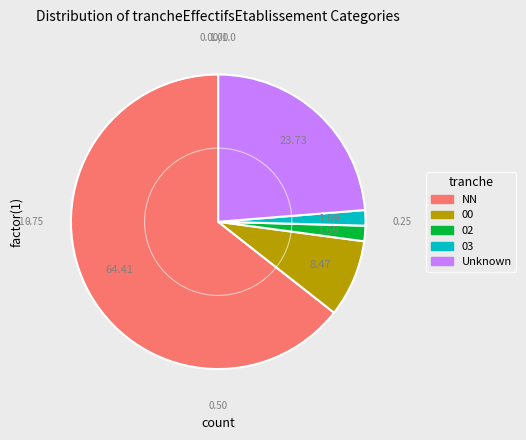

Is there any slice that represents more than half of the pie?

Yes